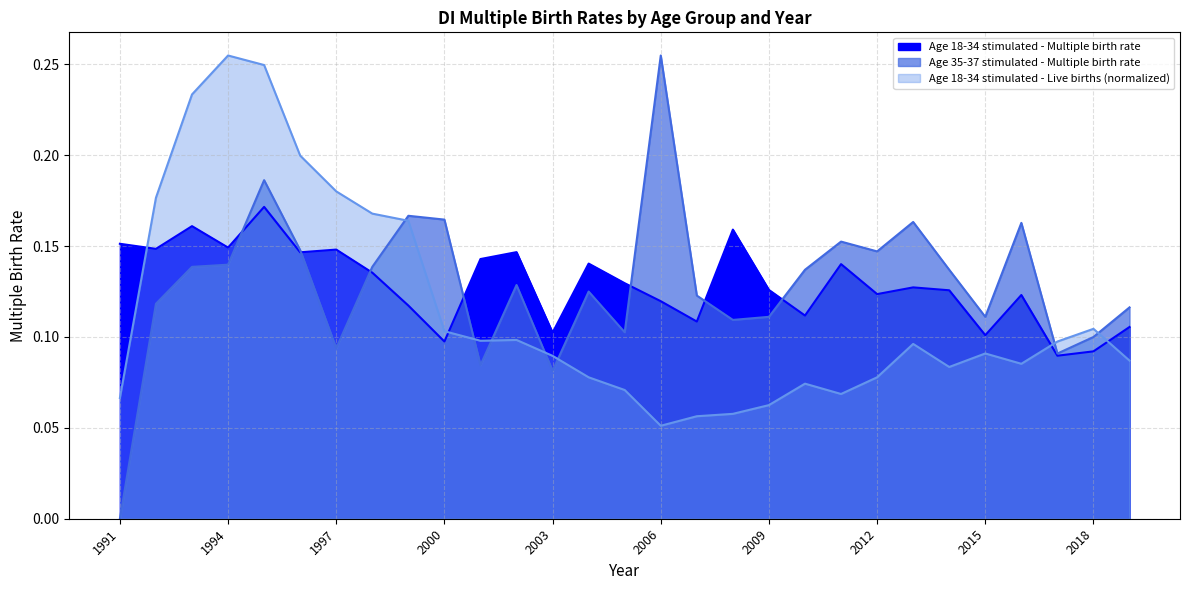

What is the average value of the Age 18-34 stimulated - Multiple birth rate series?

0.1